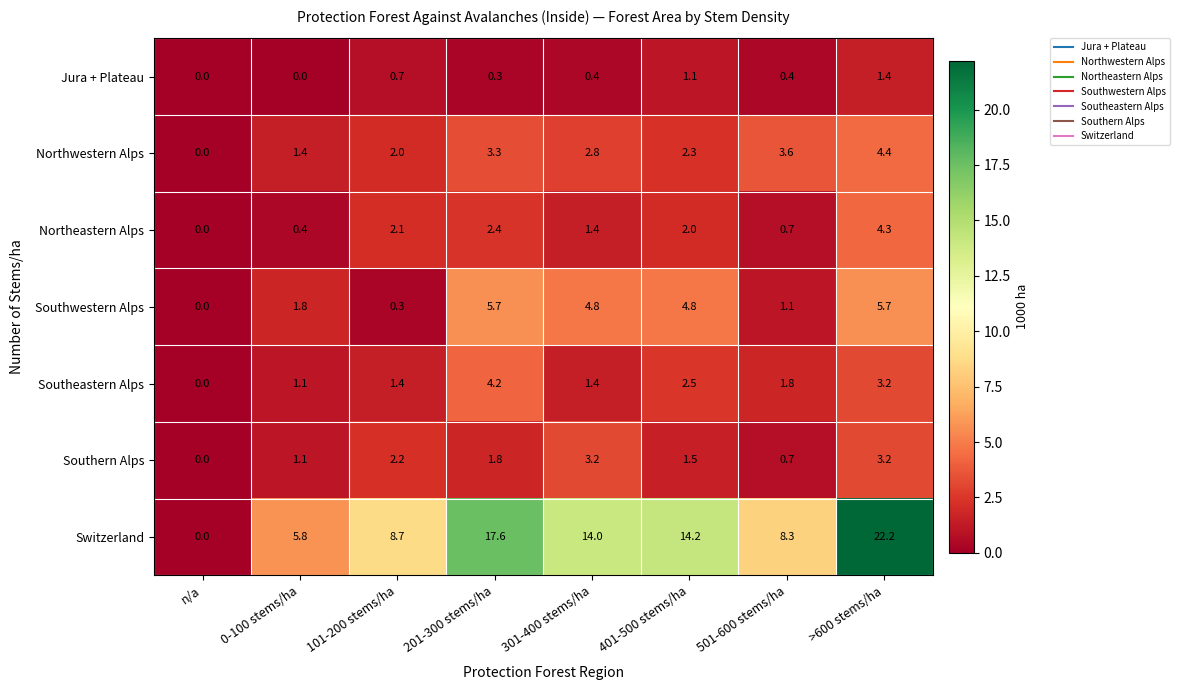

Rank the series by their maximum value, from lowest to highest.

Jura + Plateau, Southern Alps, Southeastern Alps, Northeastern Alps, Northwestern Alps, Southwestern Alps, Switzerland